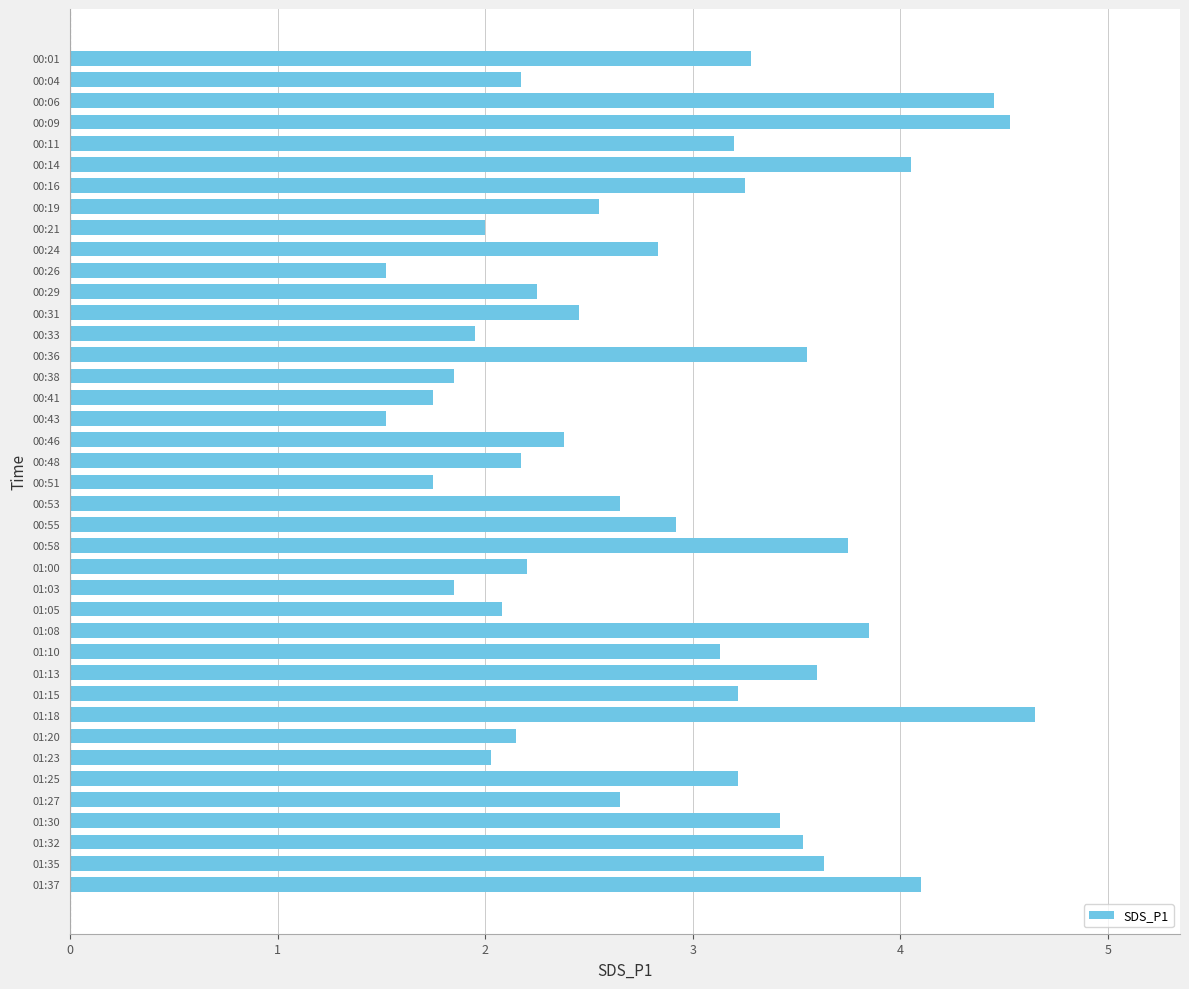

What is the value of the 24th bar from the top?

3.8